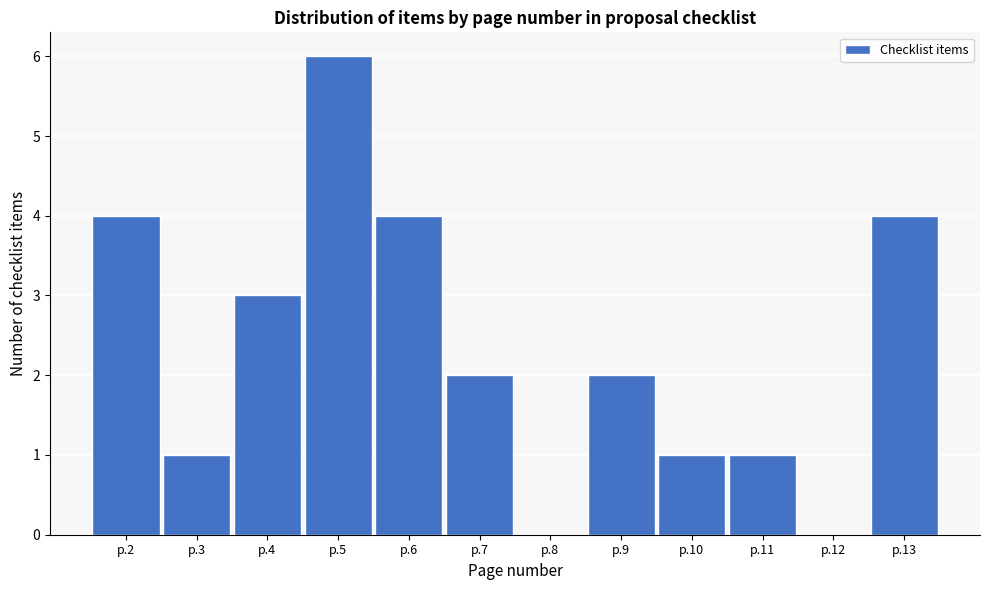

Reading right to left, list all the values displayed in this chart.

p.13=4	p.12=0	p.11=1	p.10=1	p.9=2	p.8=0	p.7=2	p.6=4	p.5=6	p.4=3	p.3=1	p.2=4